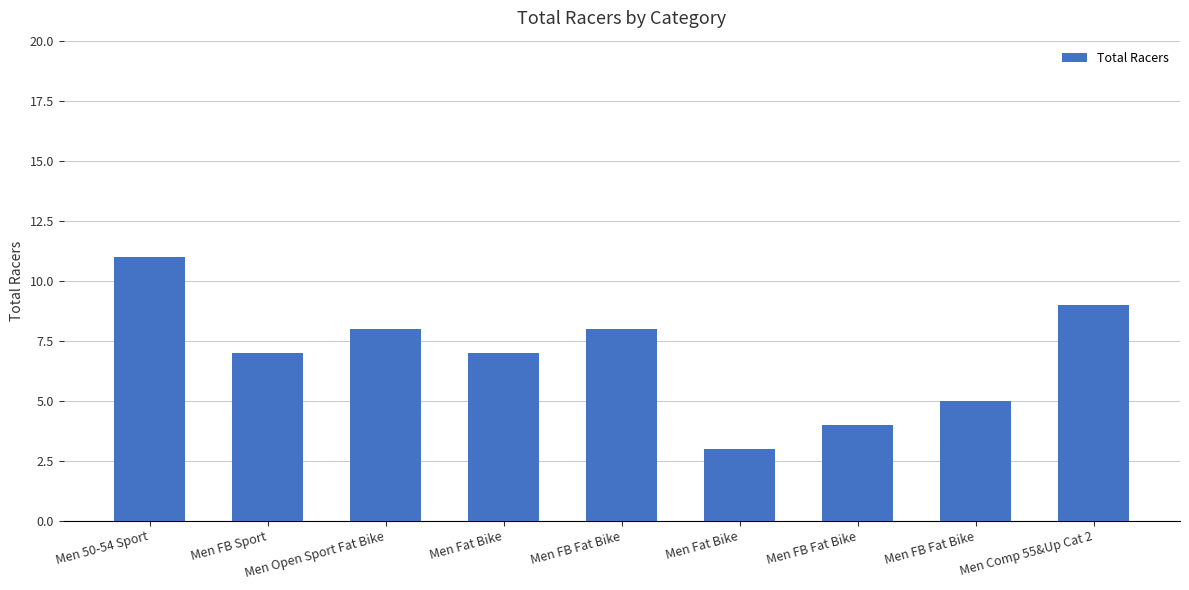

What is the smallest value displayed?

3